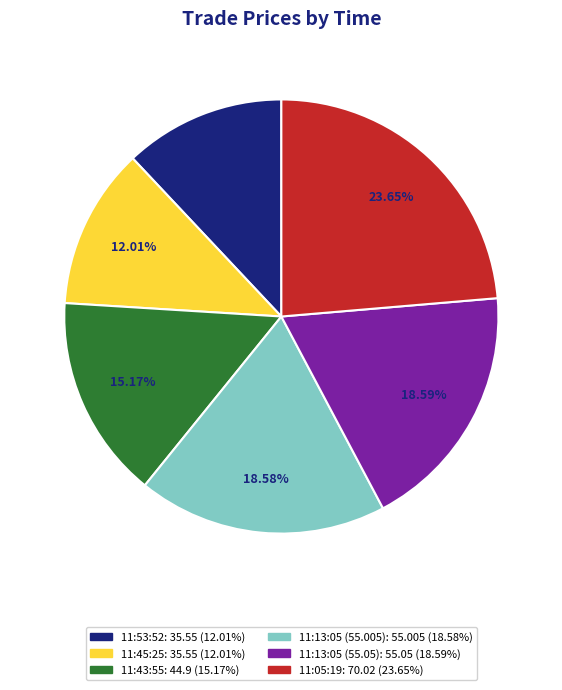

True or false: 11:43:55 accounts for 4% of the total.

False